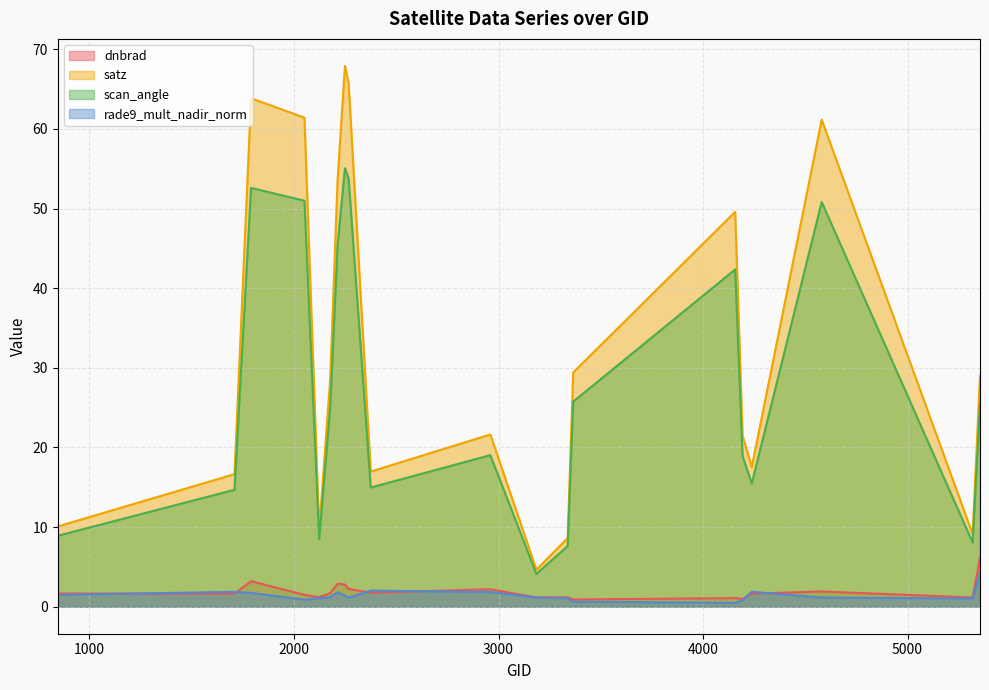

Is it true that rade9_mult_nadir_norm equals 1.5 at 845?

True